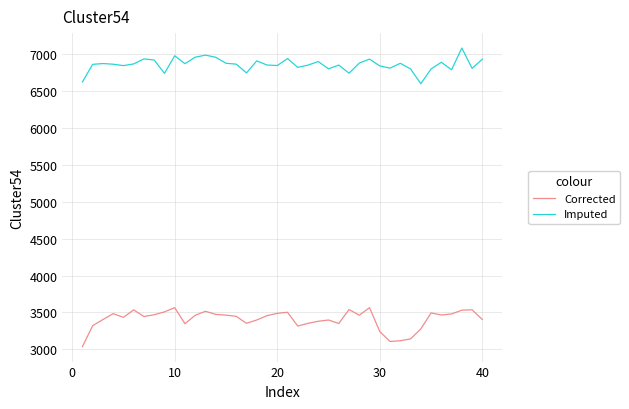

Rank the series by their average value, from highest to lowest.

Imputed, Corrected